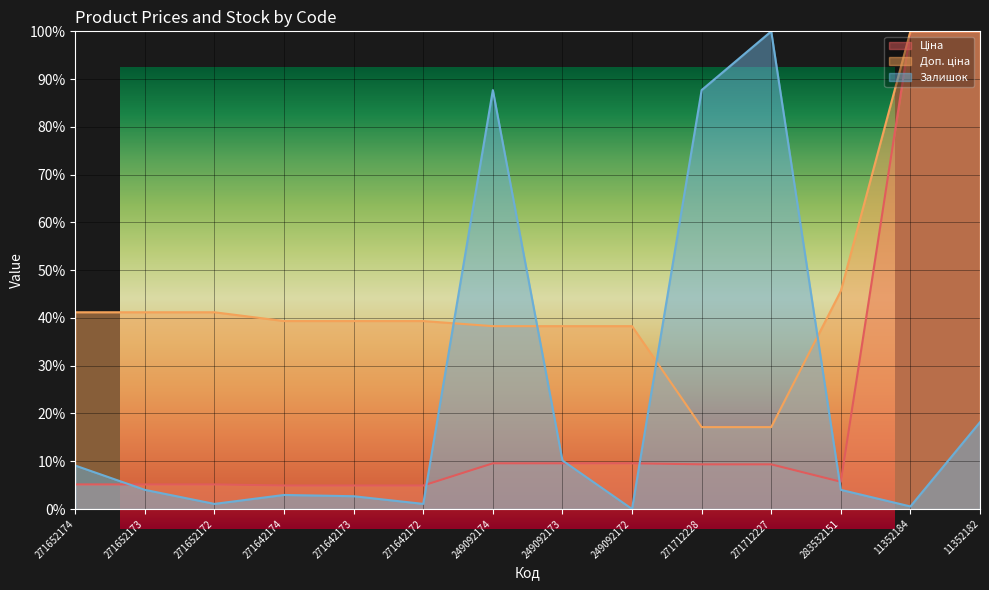

Is the value of Доп. ціна at 271642172 greater than the value of Ціна at 271652172?

Yes